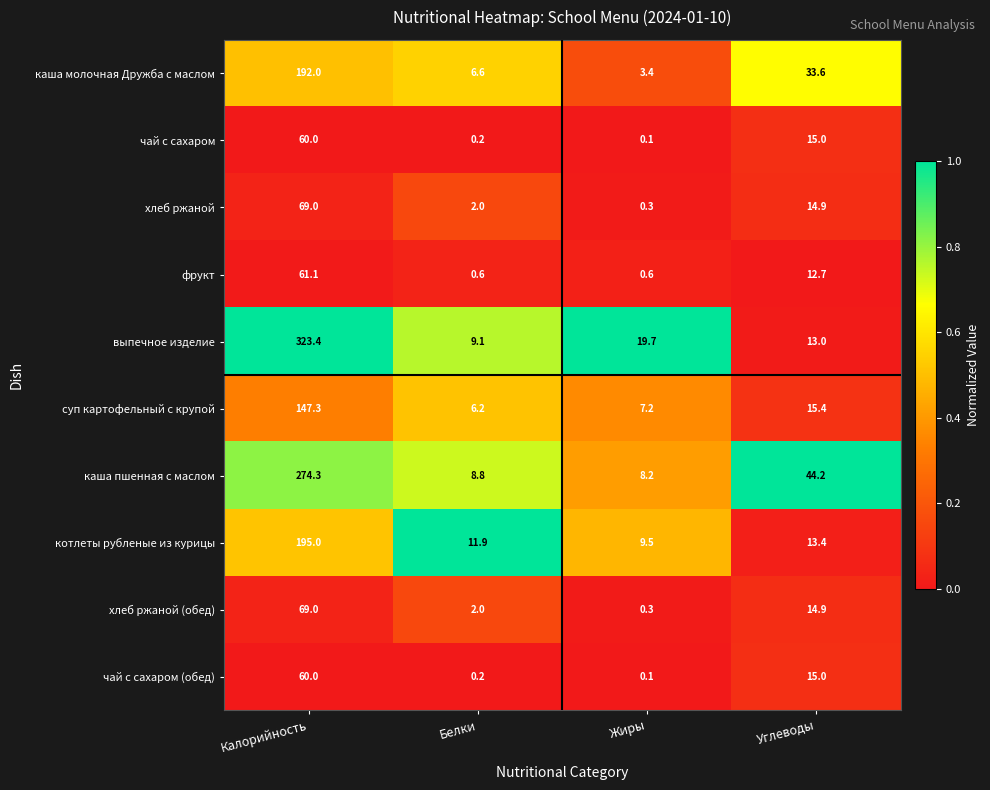

What is the average value of the чай с сахаром (обед) series?

18.8